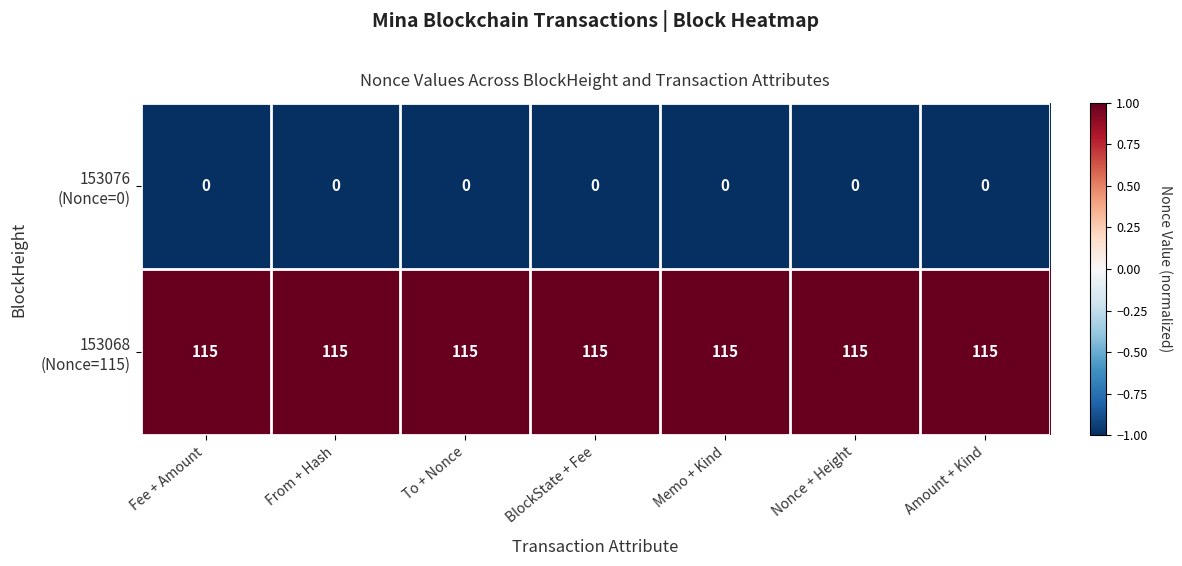

What is the total value across all series at Fee + Amount?

115